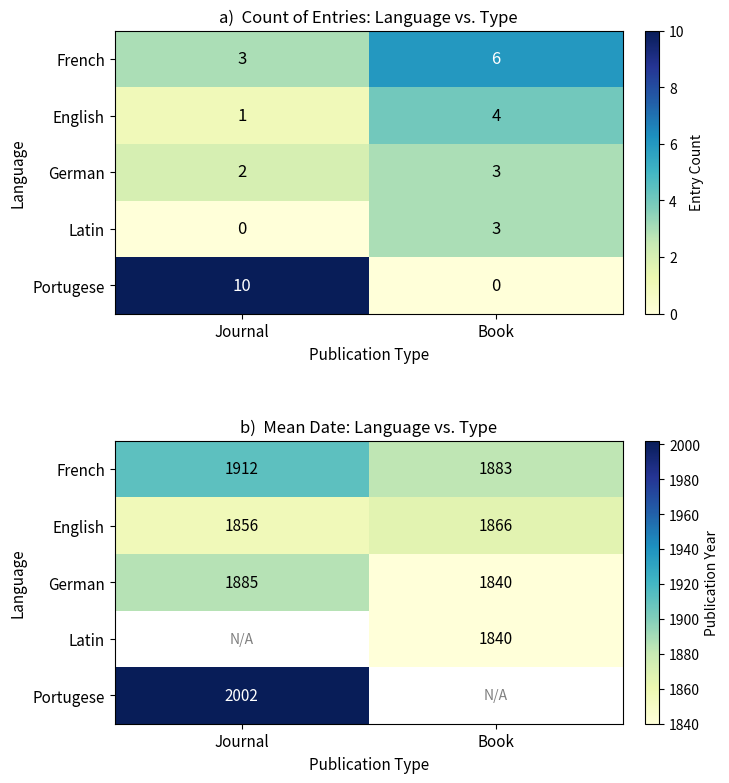

True or false: German has a value of 1840.0 at Book.

True